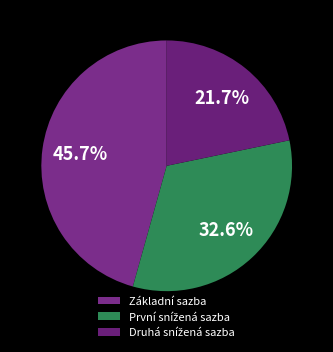

Is there a majority slice in this chart?

No